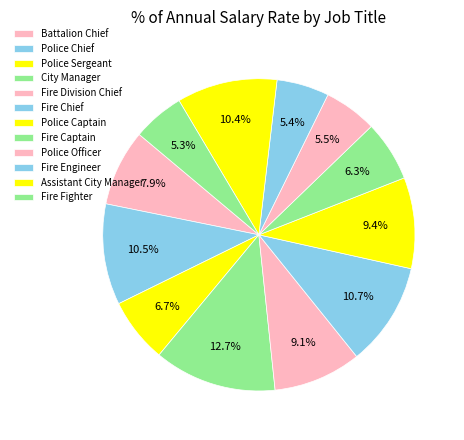

How many segments does this pie chart have?

12